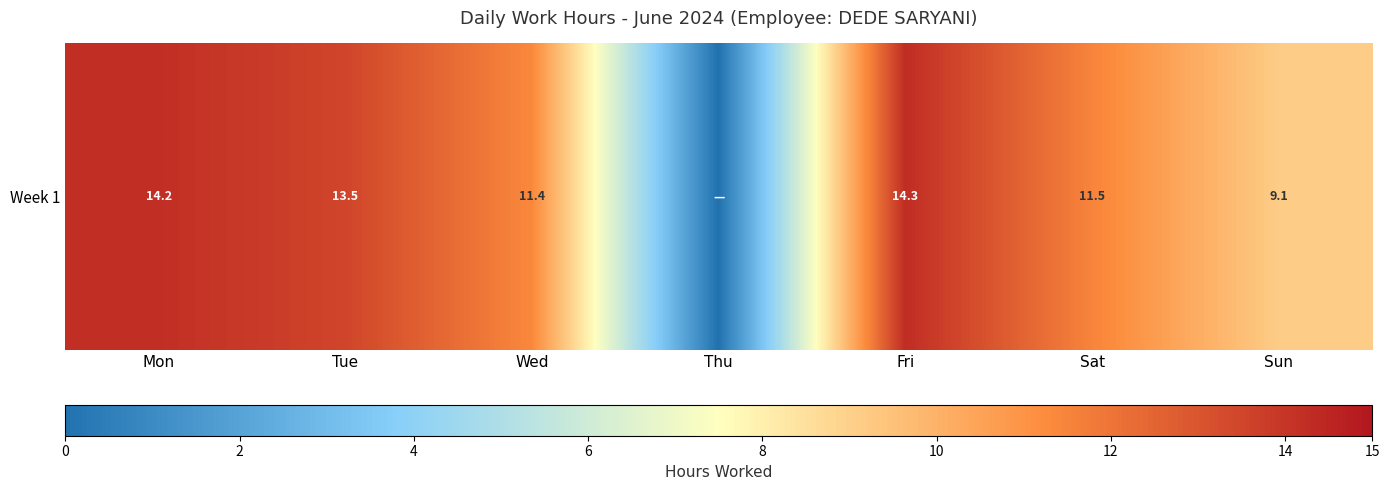

Reading left to right, transcribe all the data shown in this chart.

Mon=14.2	Tue=13.5	Wed=11.4	Thu=0.0	Fri=14.3	Sat=11.5	Sun=9.1